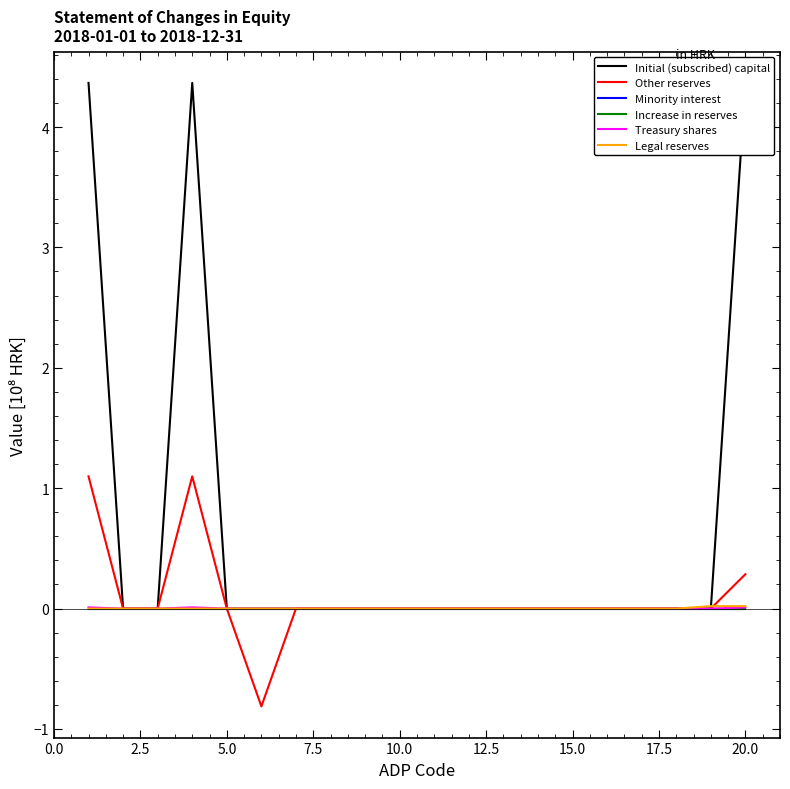

True or false: Minority interest and Increase in reserves cross at least once.

False